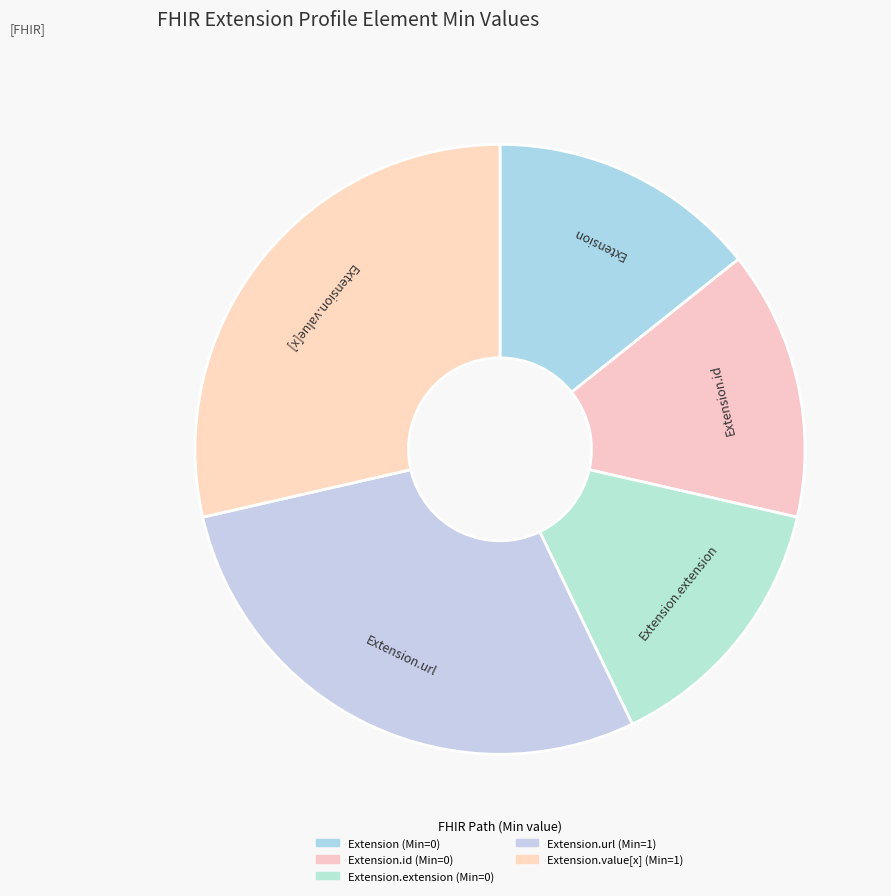

Approximately how many times larger is the value at Extension.value[x] compared to Extension.url?

1.0